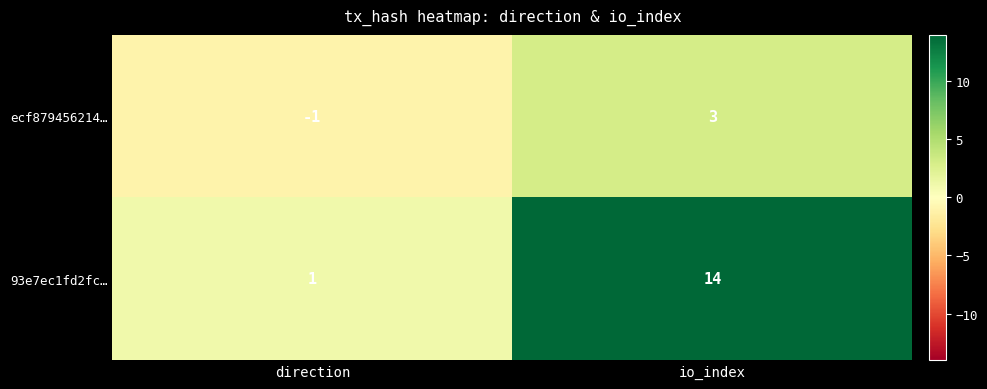

At which label is 93e7ec1fd2fc… closest to 7?

direction